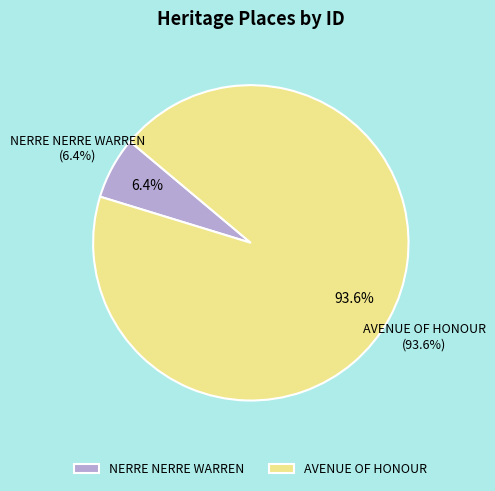

What is the largest slice in the pie chart?

AVENUE OF HONOUR